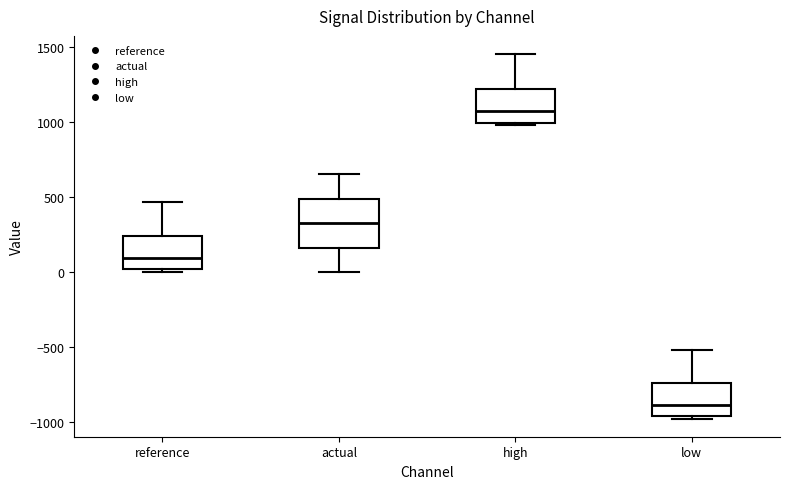

Reading left to right, read every box against the y-axis: the position of its median line, the range the box covers, and the ends of its whiskers. The values are not printed on the chart, so give them approximately, as read against the axis.

reference: median 100, box 0 to 250, whiskers 0 (just below the box's lower edge) to 450
actual: median 350, box 150 to 500, whiskers 0 to 650
high: median 1050, box 1000 to 1200, whiskers 1000 (just below the box's lower edge) to 1450
low: median -900, box -950 to -750, whiskers -1000 to -500